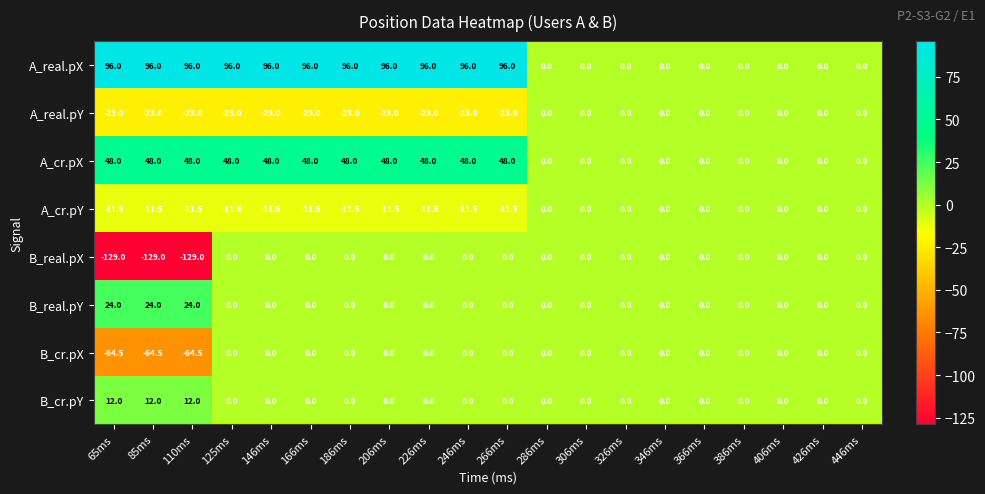

Which series has the widest spread of values?

B_real.pX